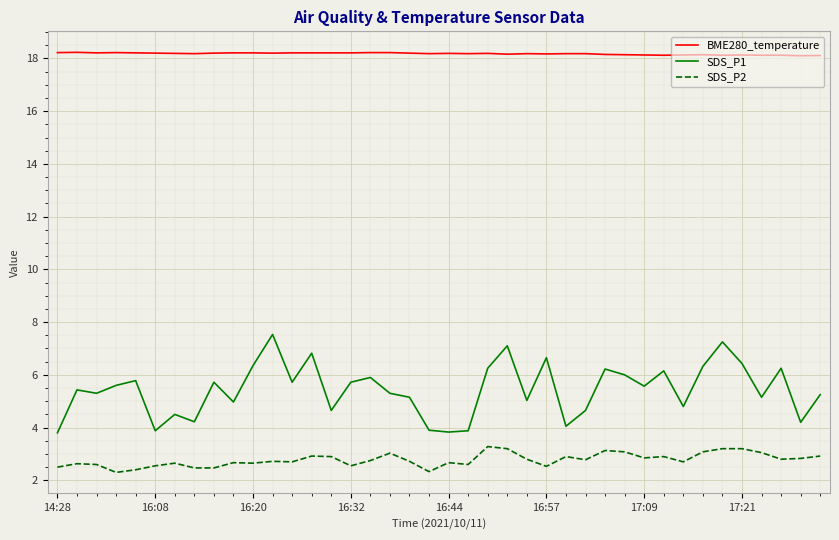

True or false: SDS_P2 and SDS_P1 cross at least once.

False